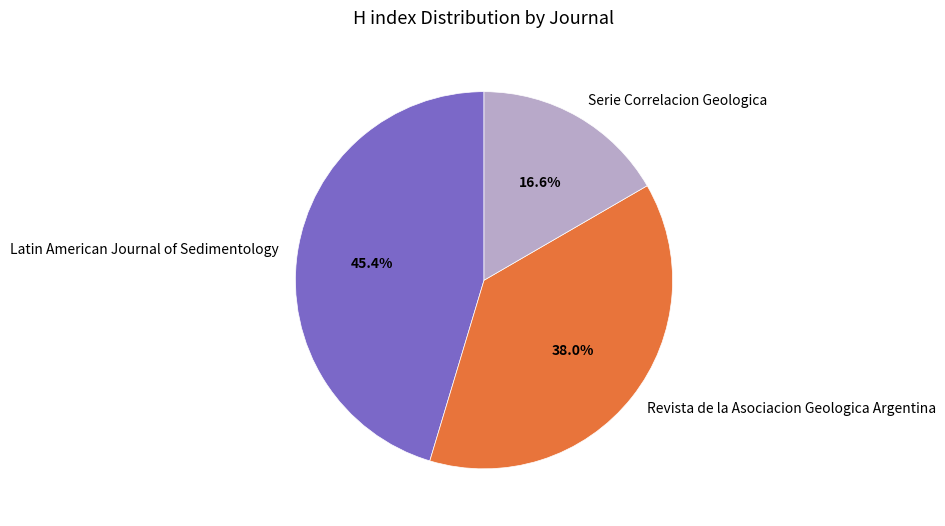

How many segments does this pie chart have?

3